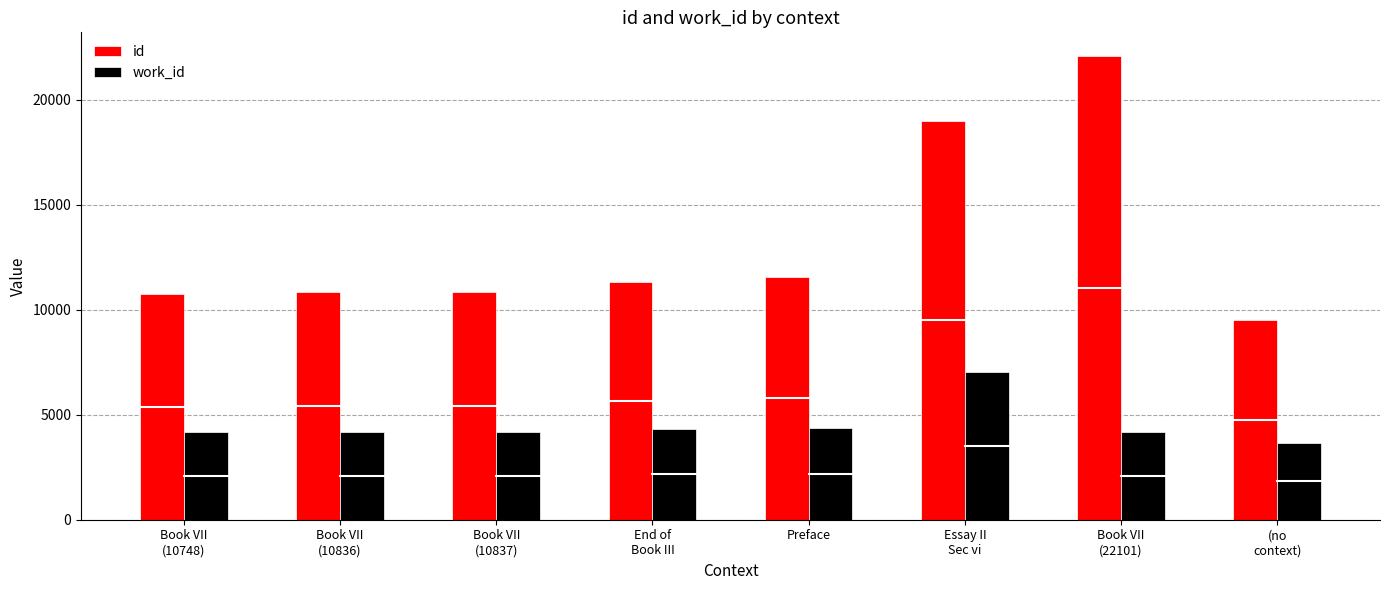

Is the value of work_id at Book VII
(10836) greater than the value of id at Essay II
Sec vi?

No